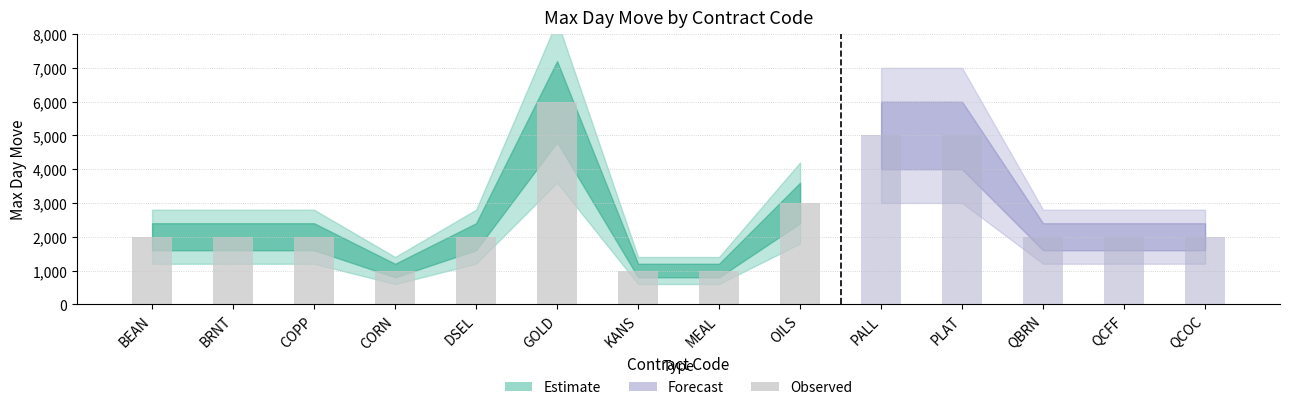

What is the value of the 8th bar from the left?

1000